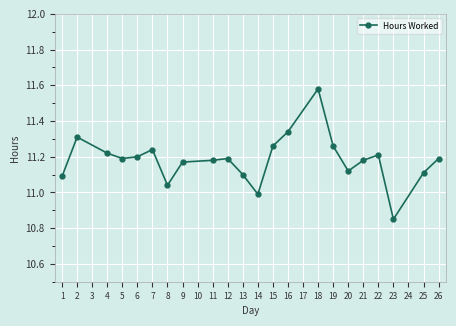

Approximately how many times larger is the value at 21 compared to 5?

1.0